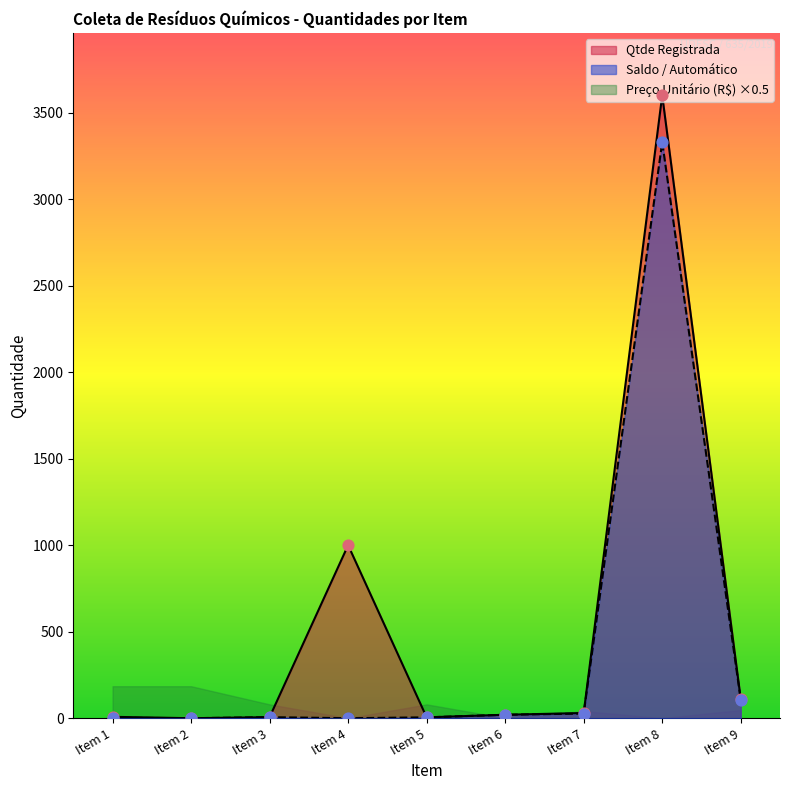

Which series has the largest Y range (max minus min)?

Qtde Registrada